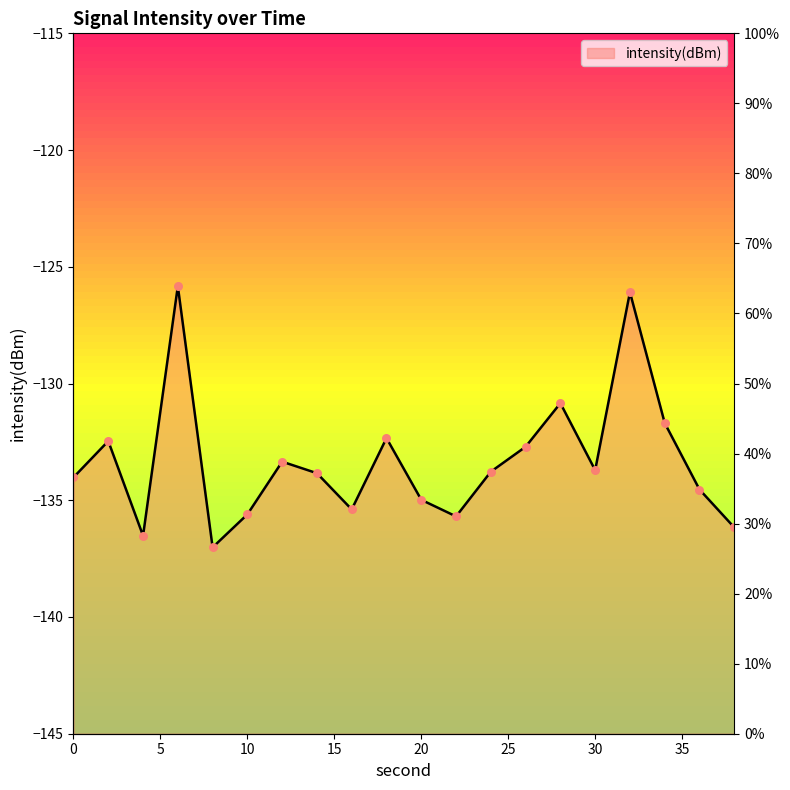

Which has a higher value, 4 or 12?

12